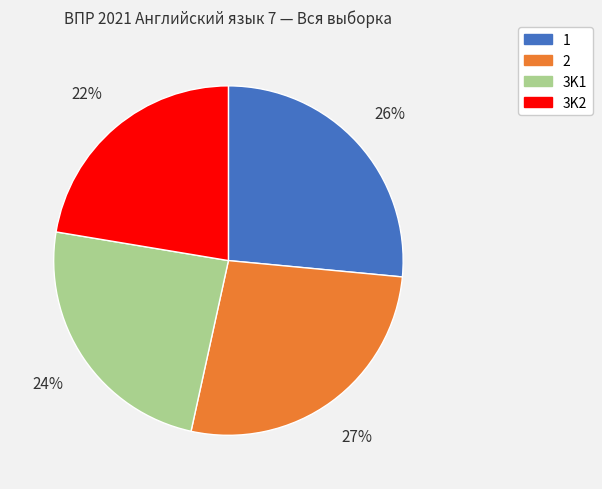

To the nearest percent, what portion does 3K2 represent?

22%